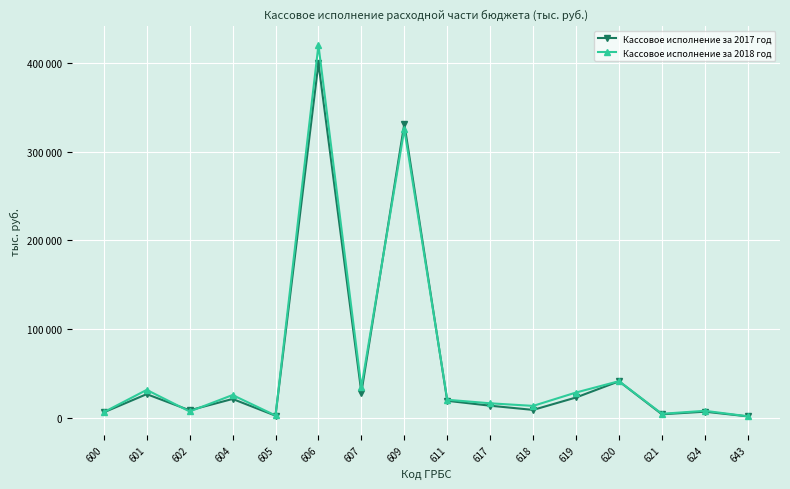

What are all the series names shown in the legend?

Кассовое исполнение за 2017 год, Кассовое исполнение за 2018 год